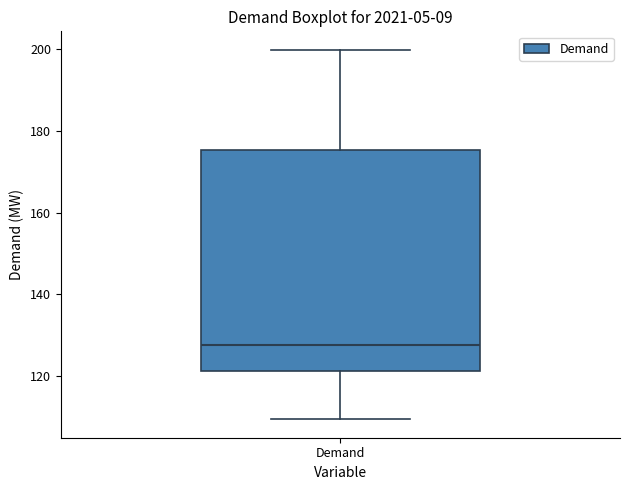

Transcribe this box plot: give where the median line is, the range the box spans, and where the two whiskers end, as read against the y-axis. The values are not printed on the chart, so give them approximately, as read against the axis.

median 128, box 122 to 176, whiskers 110 to 200